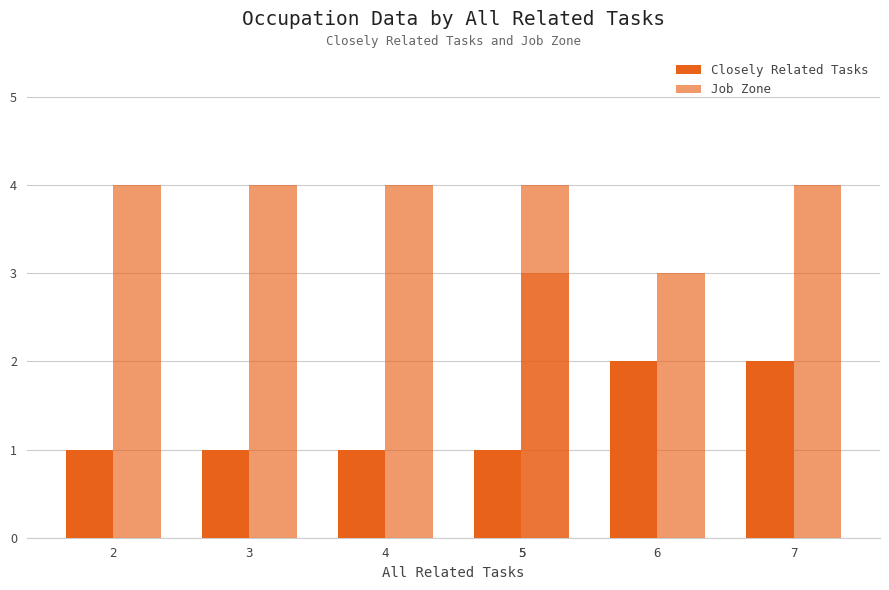

Is it true that Closely Related Tasks equals 2 at 7?

True